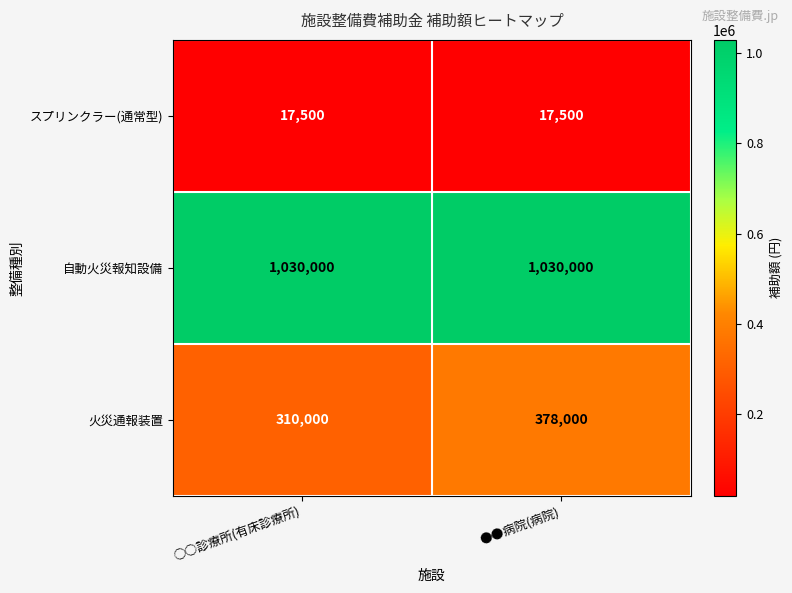

What is the maximum value for 火災通報装置?

378000